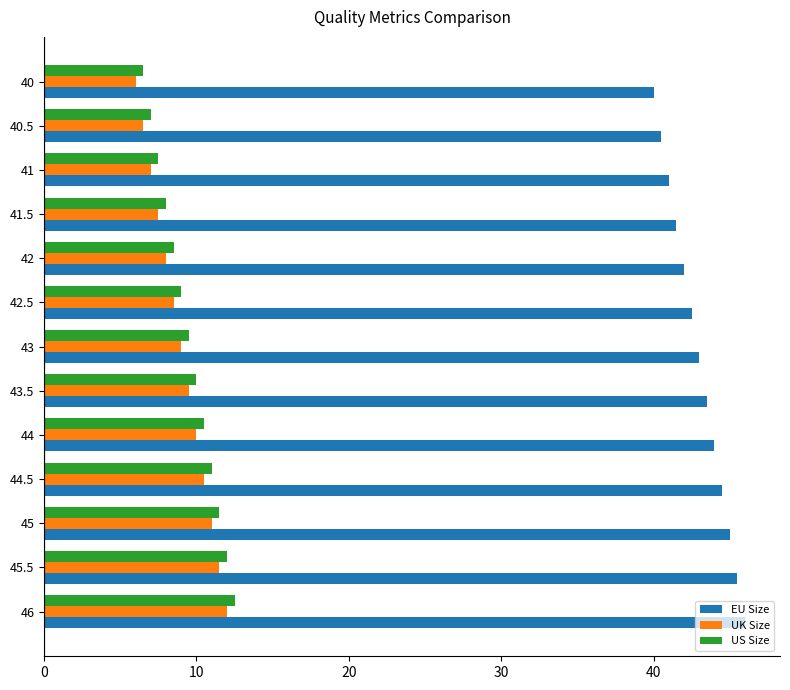

What is the spread (max minus min) of values at 44?

34.0